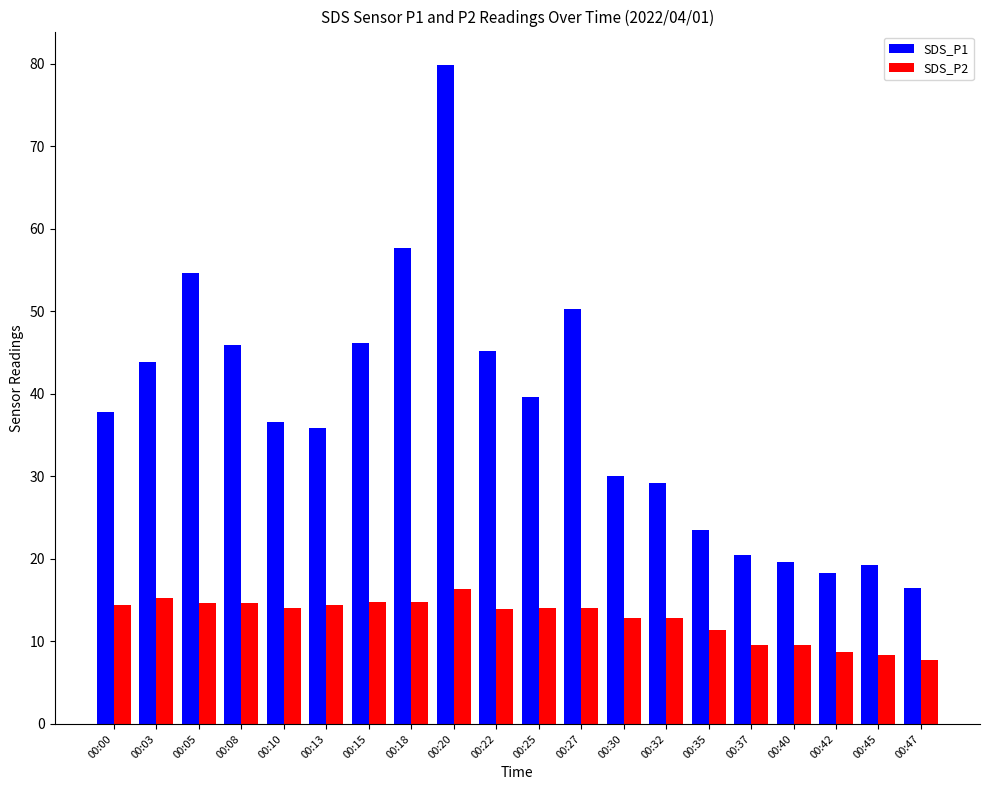

What is the value of the SDS_P1 bar at the 11th from the left?

39.7